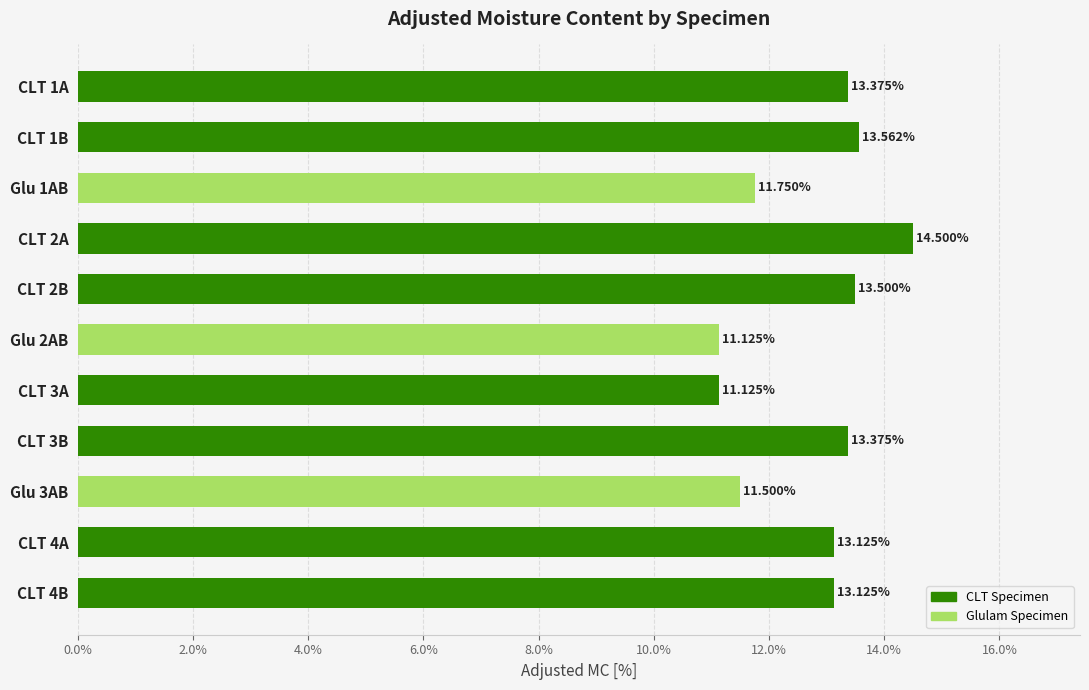

What is the difference between the maximum and second lowest values?

3.4